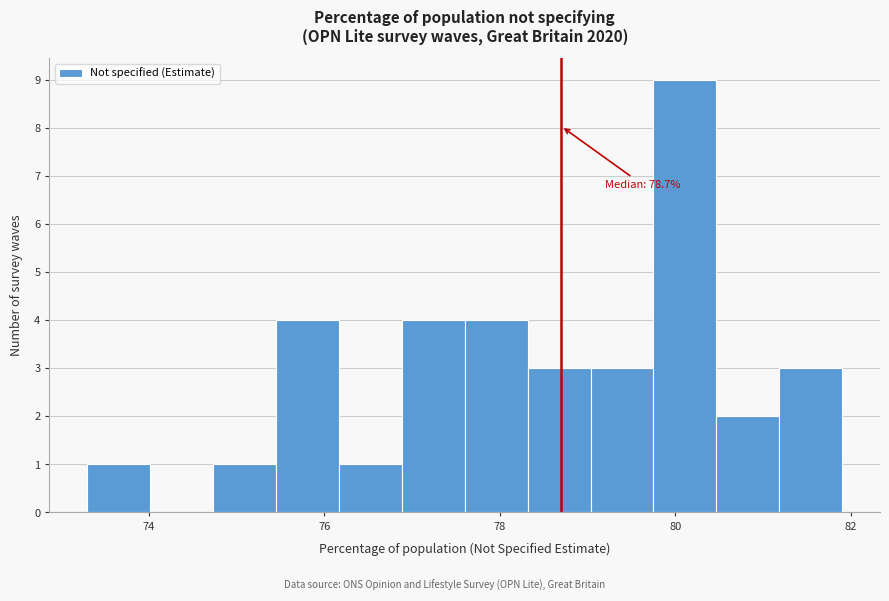

Read against the x-axis, roughly where is the centre of the tallest bar?

80.2